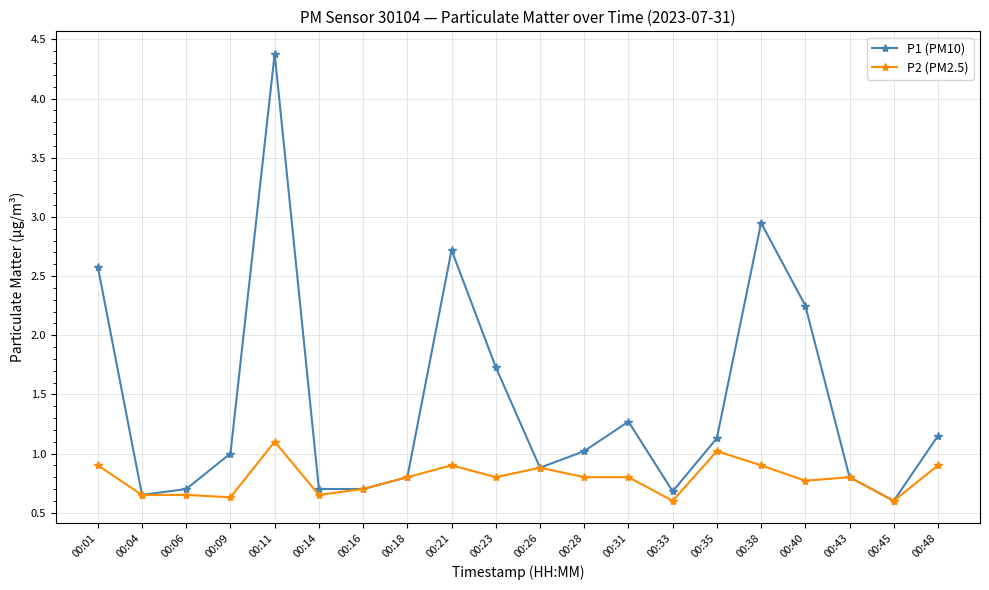

Read the P2 (PM2.5) value at 00:09.

0.6